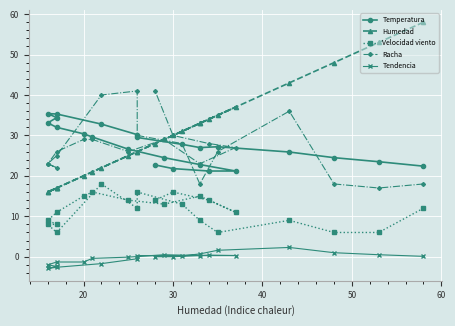

Rank the series by their maximum value, from highest to lowest.

Humedad, Racha, Temperatura, Velocidad viento, Tendencia